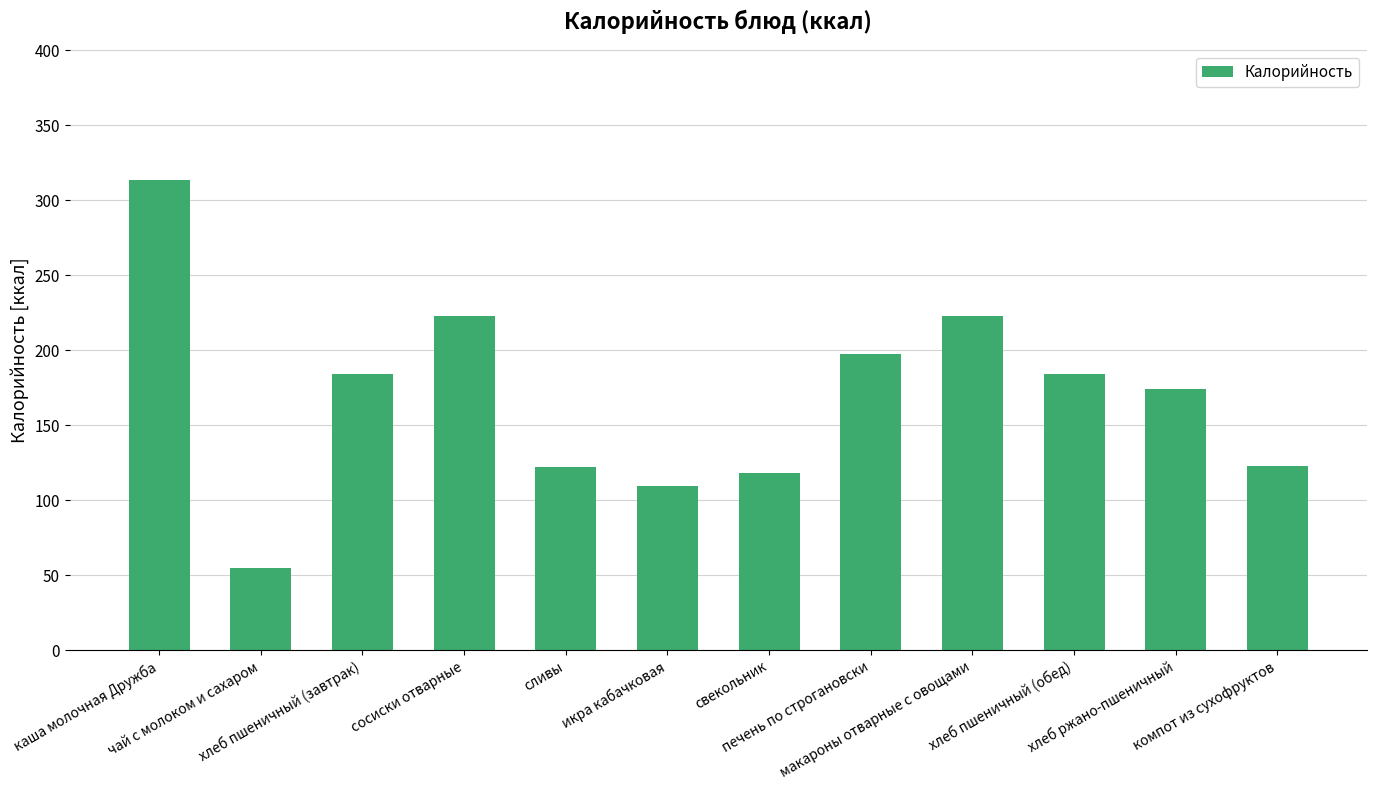

How many data points does each series have?

12